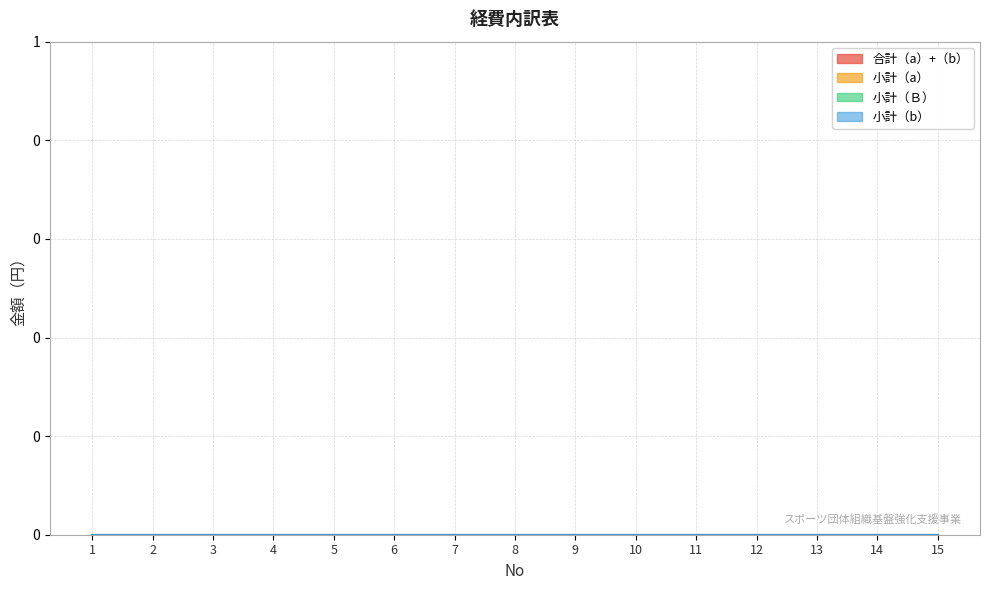

True or false: 小計（b） and 小計（a） intersect in this chart.

False